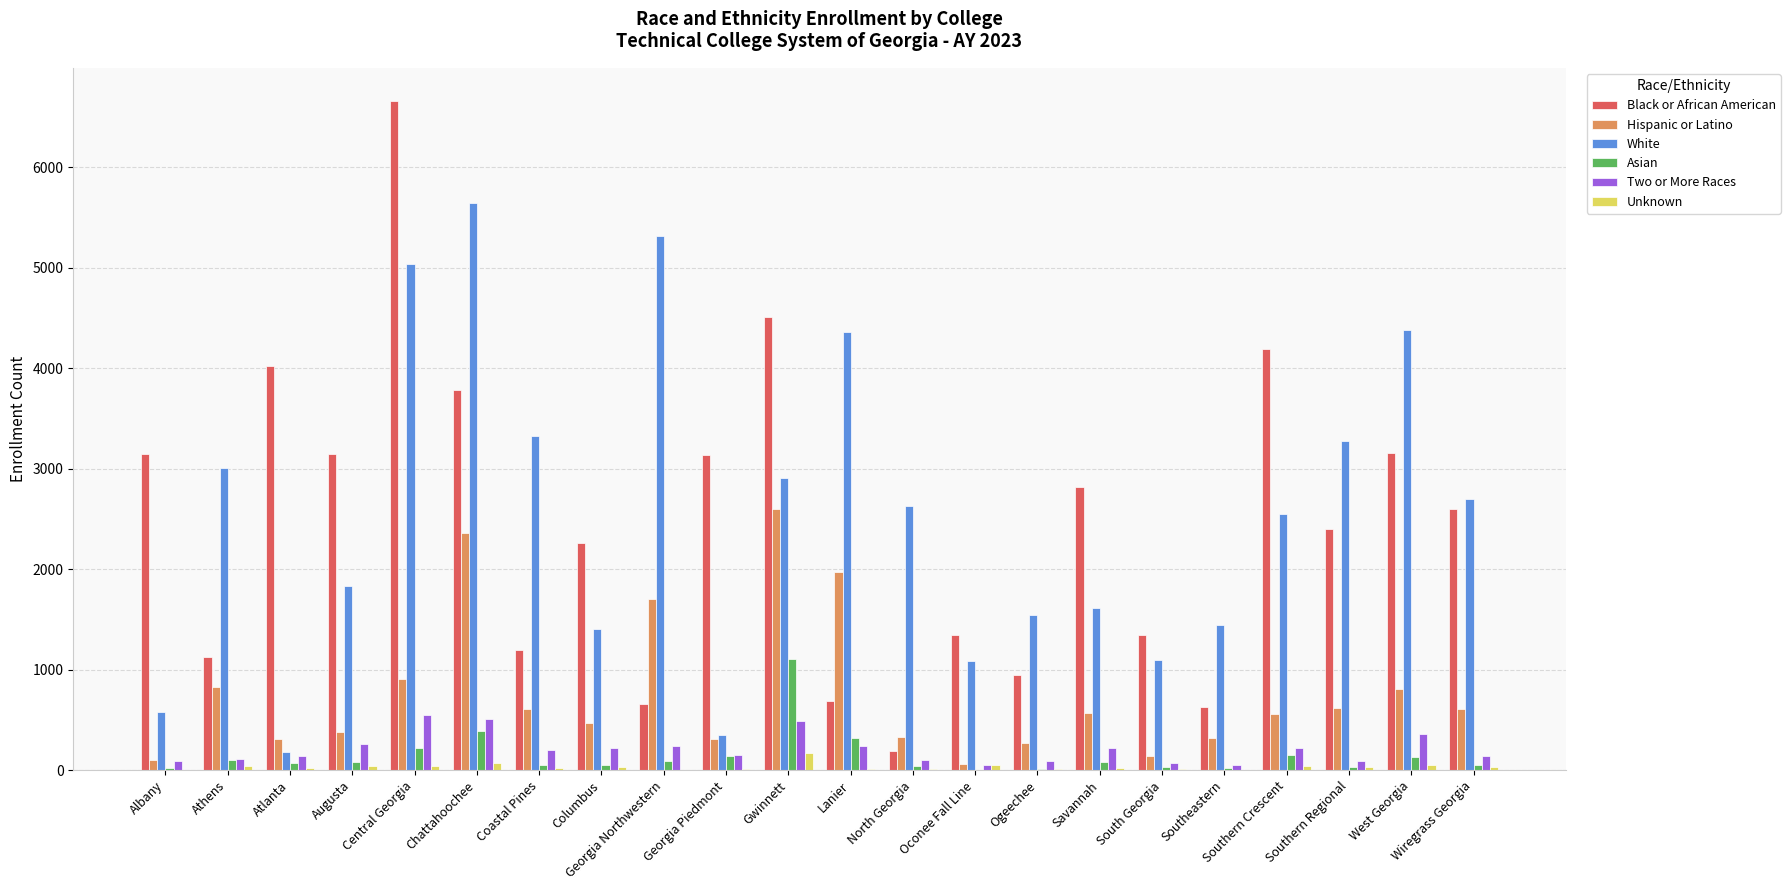

Which series changed the most between Atlanta and Southern Crescent?

White